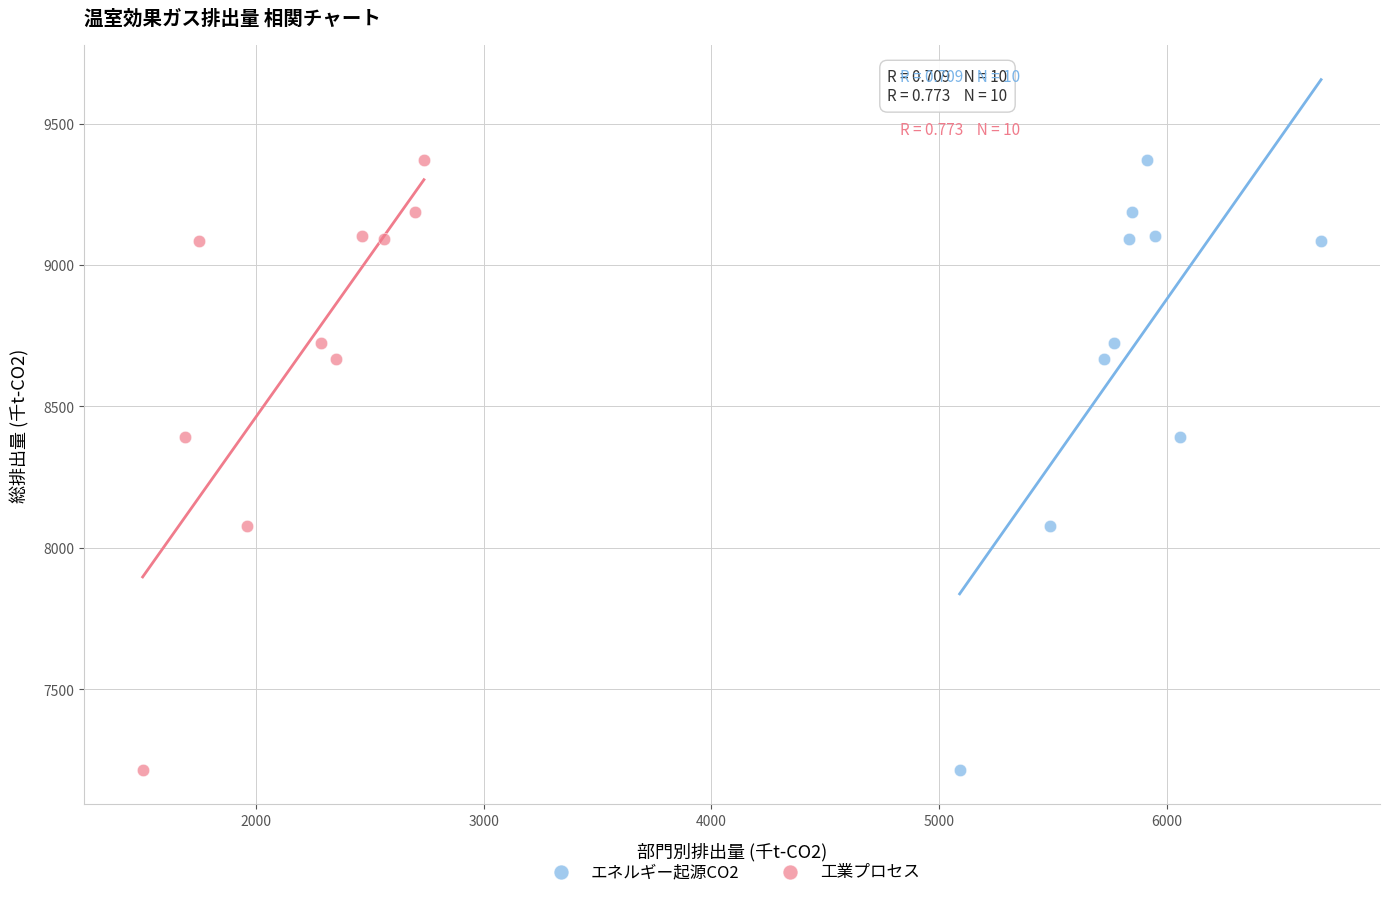

What are all the series names shown in the legend?

エネルギー起源CO2, 工業プロセス